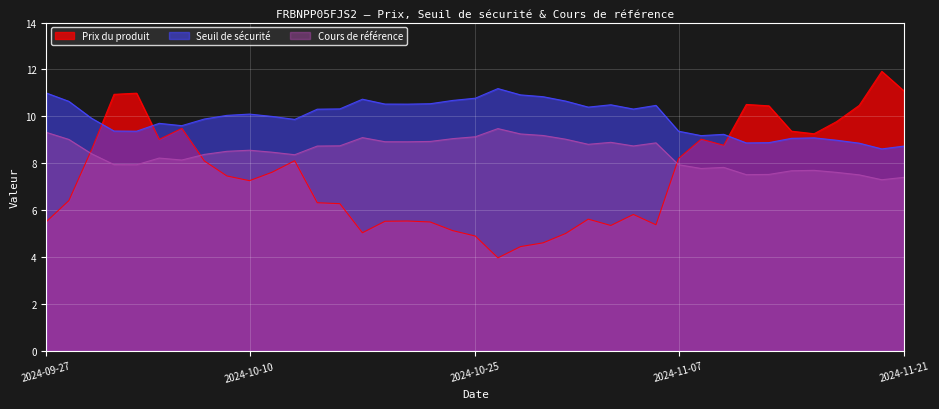

At how many categories does at least one series exceed 7?

39